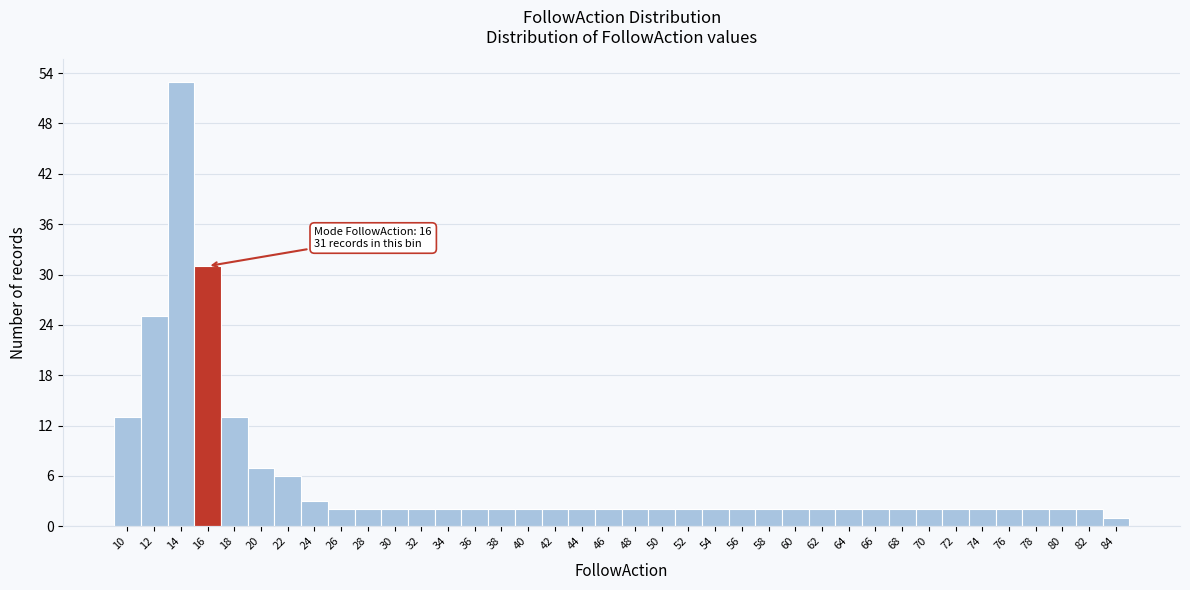

At which label is the value closest to 27?

12